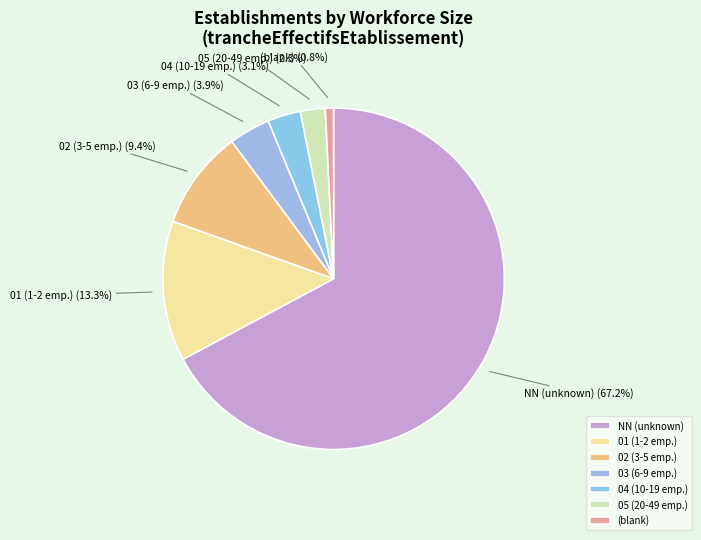

Which category has the smallest portion of the pie?

(blank)